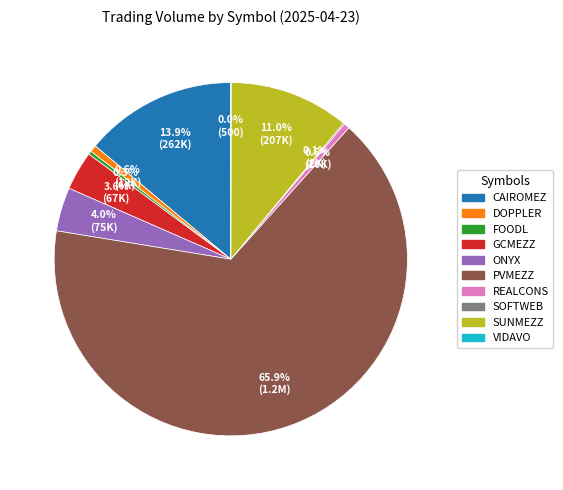

What is the ratio of the value at PVMEZZ to the value at DOPPLER?

105.7